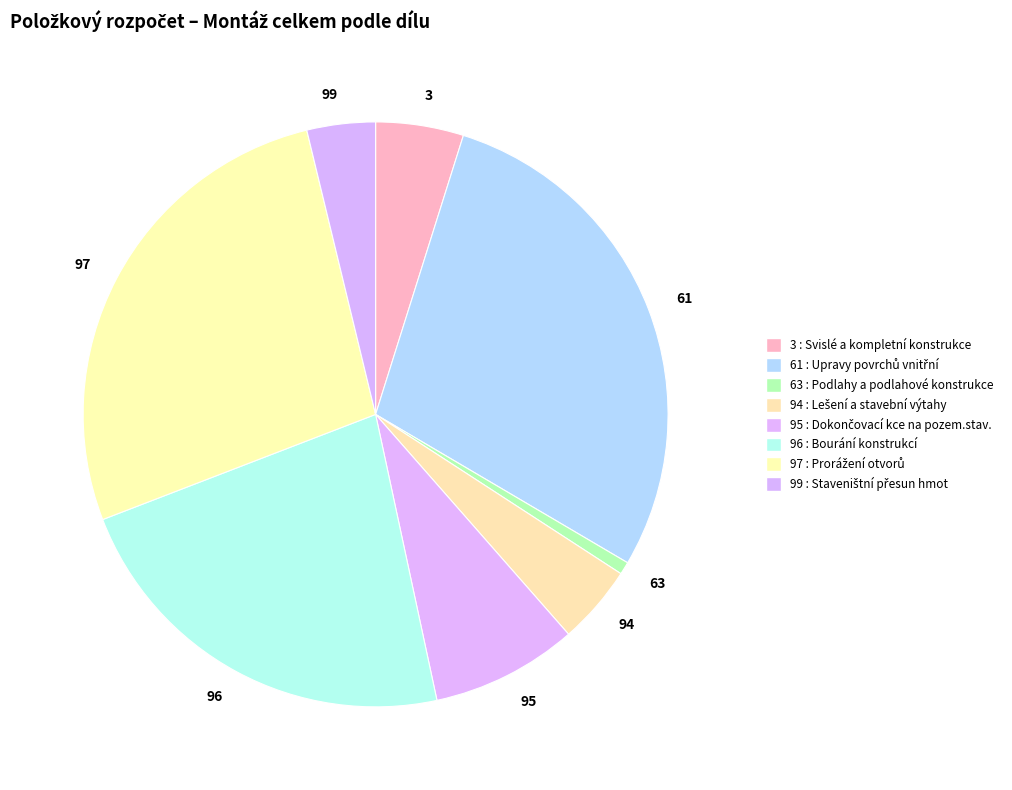

What is the ratio of the value at 99 to the value at 95?

0.5